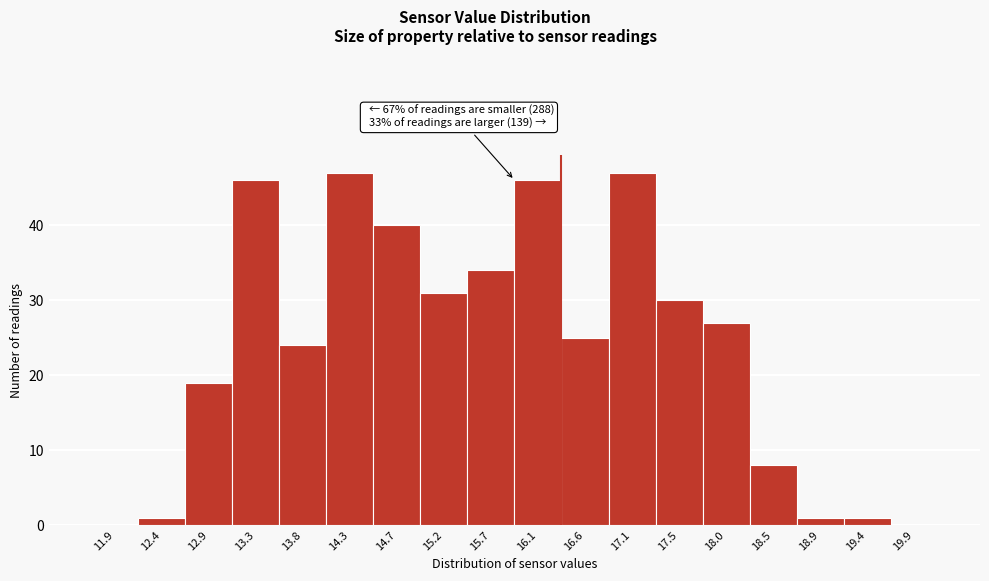

Reading left to right, transcribe all the data shown in this chart.

11.9=0	12.4=1	12.9=19	13.3=46	13.8=24	14.3=47	14.7=40	15.2=31	15.7=34	16.1=46	16.6=25	17.1=47	17.5=30	18.0=27	18.5=8	18.9=1	19.4=1	19.9=0